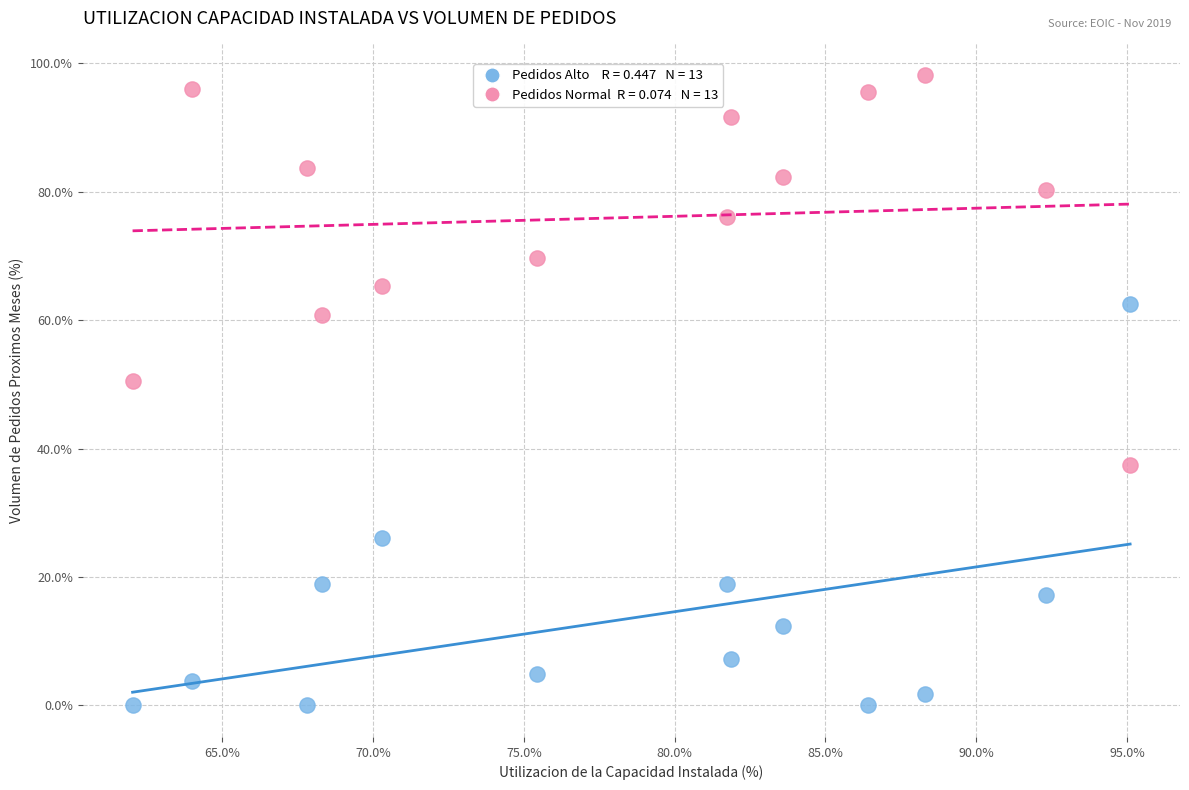

Across all data points, what is the range of Y values (max minus min)?

98.2